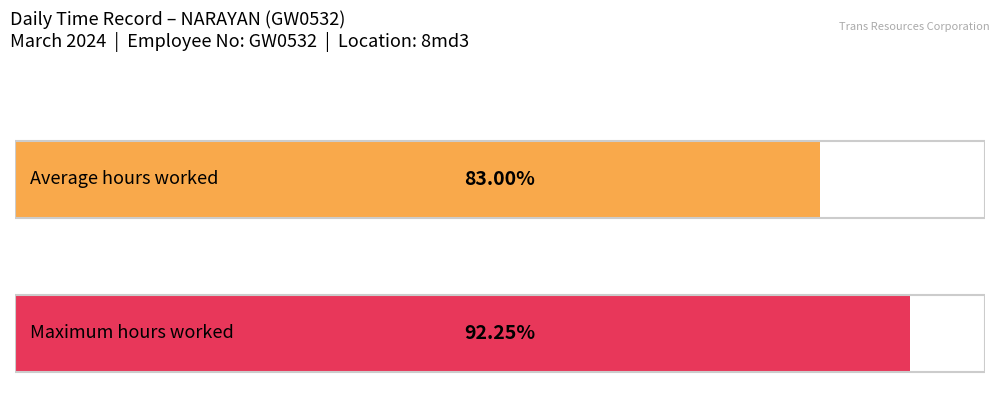

How many bars are there in each group?

2